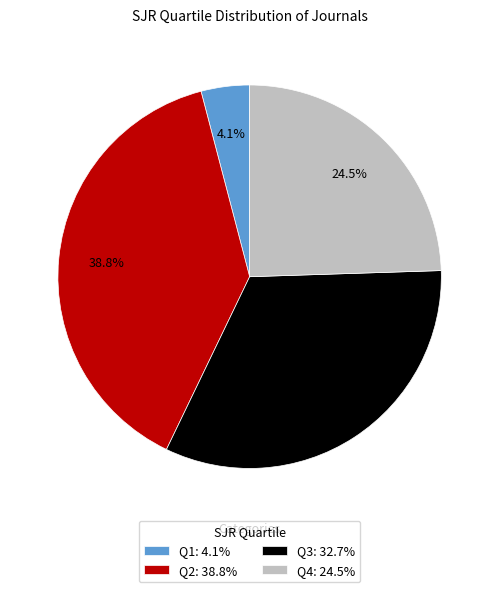

What is the total percentage of Q1 and Q2?

42.9%